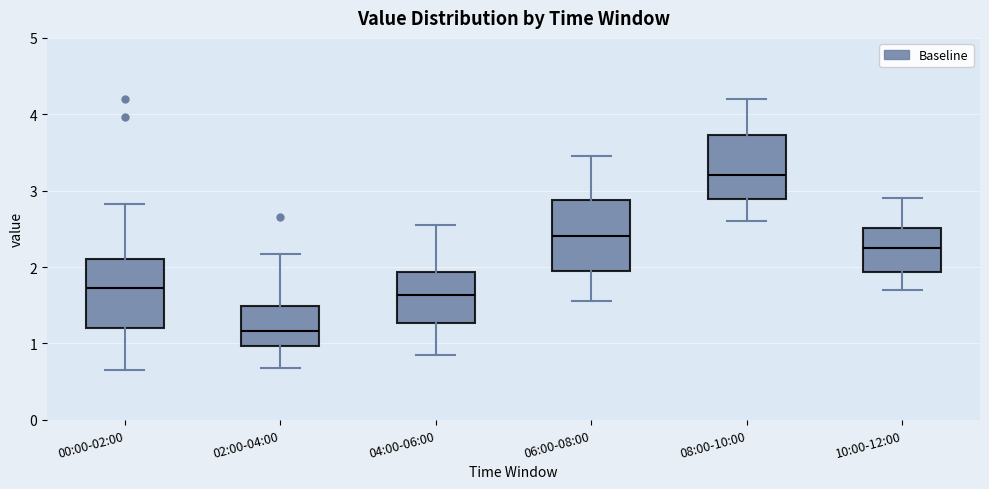

Which box has the highest median line?

08:00-10:00